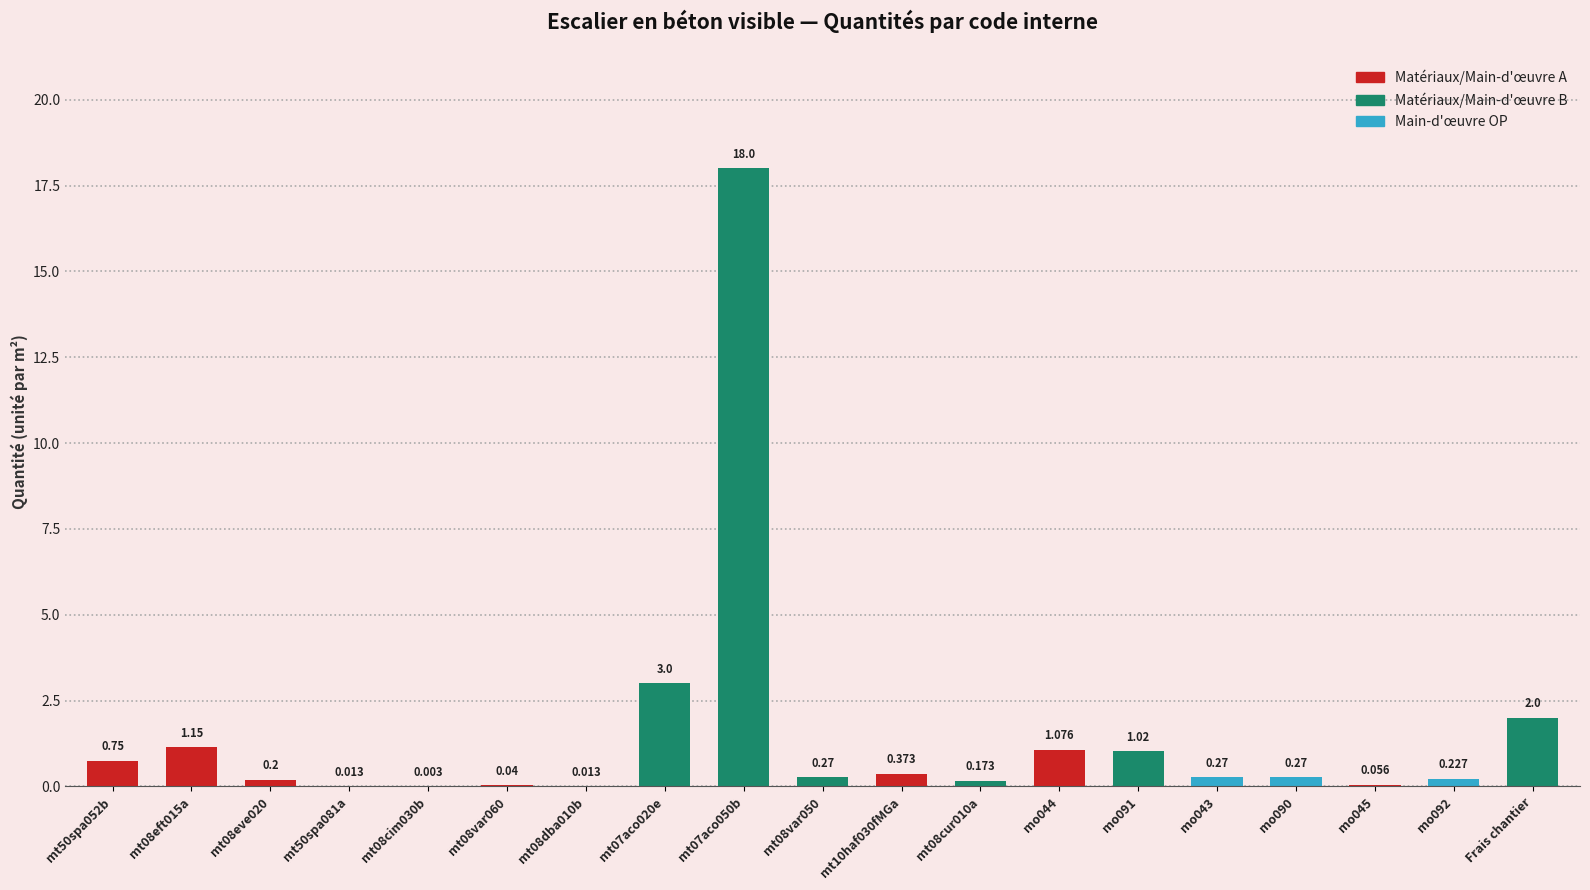

Where is the data nearest to the value 9?

mt07aco020e